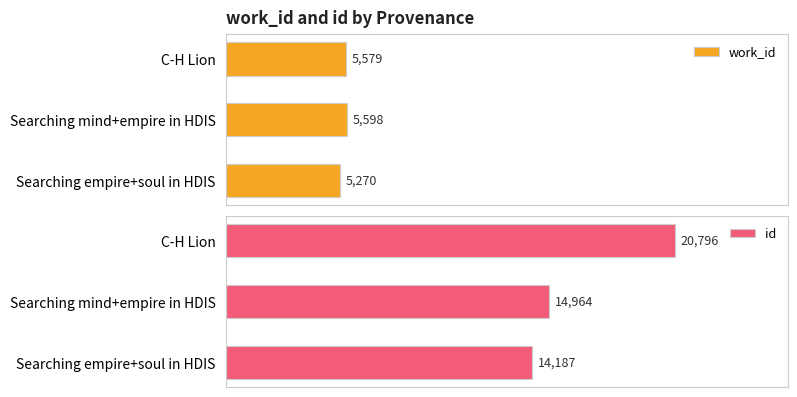

Which category has the highest value in the id series?

C-H Lion